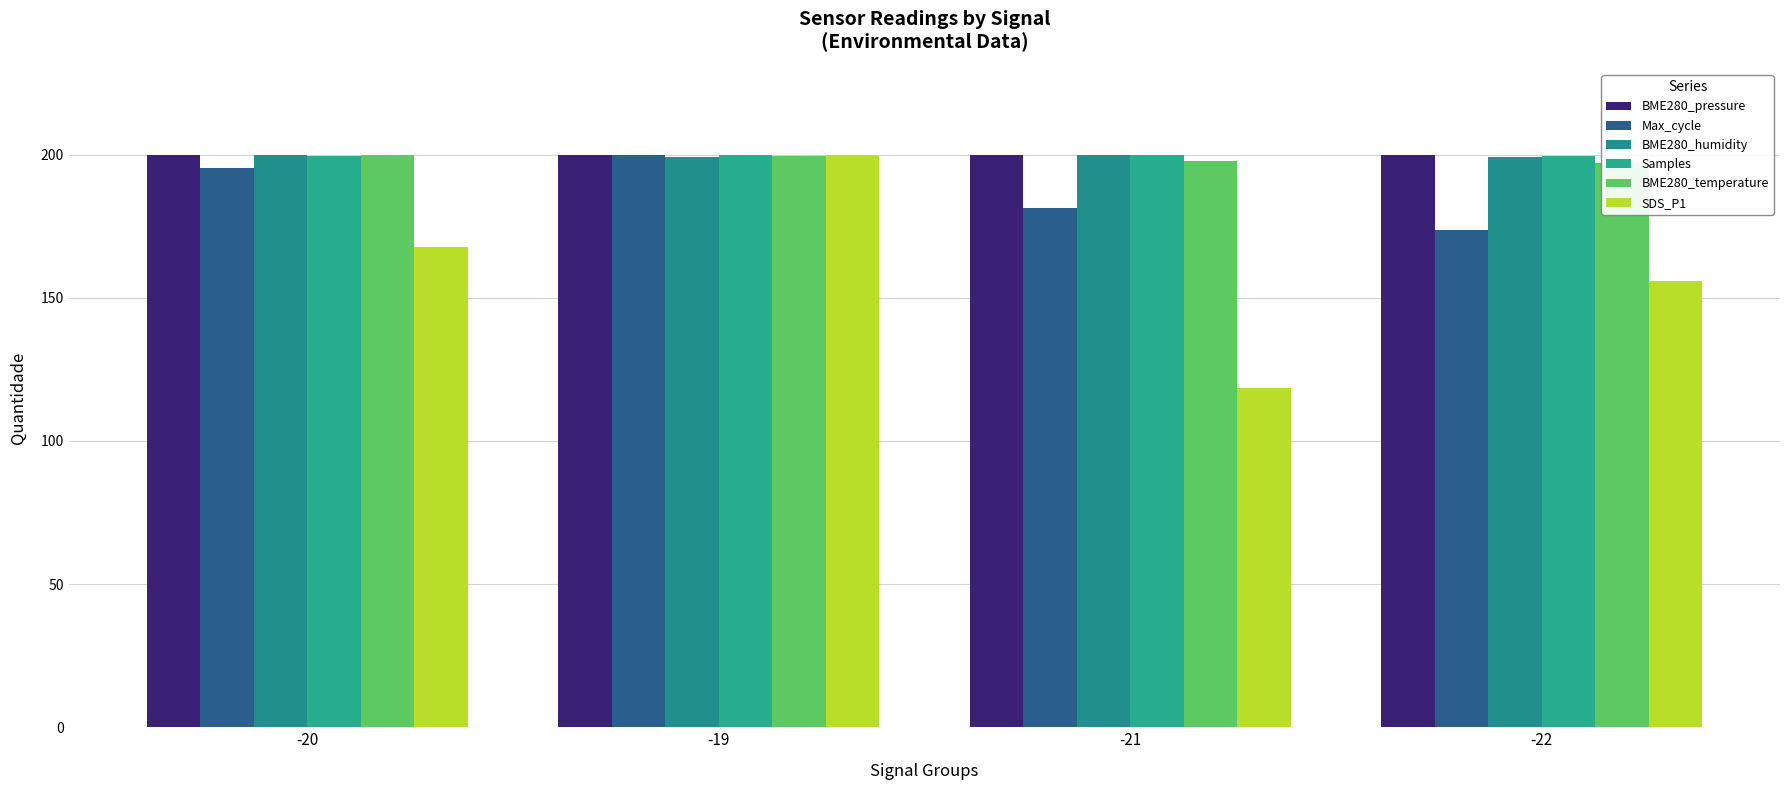

What is the spread (max minus min) of values at -21?

81.6